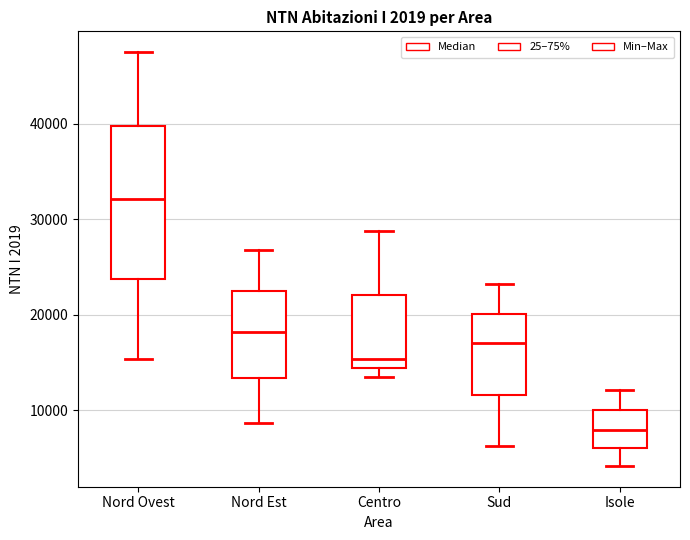

Reading left to right, transcribe this box plot: for each box, give where its median line is, the range the box spans, and where its two whiskers end, as read against the y-axis. The values are not printed on the chart, so give them approximately, as read against the axis.

Nord Ovest: median 32000, box 24000 to 40000, whiskers 15000 to 48000
Nord Est: median 18000, box 13000 to 22000, whiskers 9000 to 27000
Centro: median 15000, box 14000 to 22000, whiskers 13000 to 29000
Sud: median 17000, box 12000 to 20000, whiskers 6000 to 23000
Isole: median 8000, box 6000 to 10000, whiskers 4000 to 12000